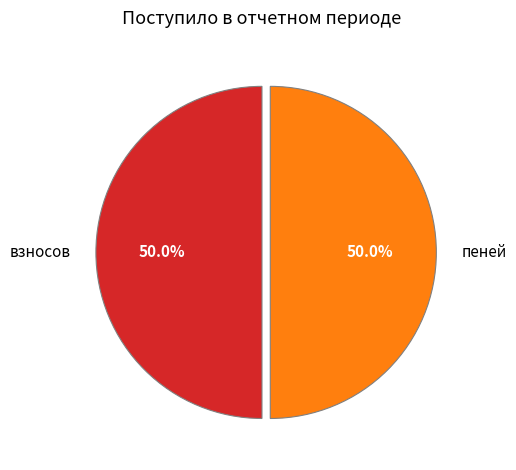

To the nearest percent, what is the average slice percentage?

50%